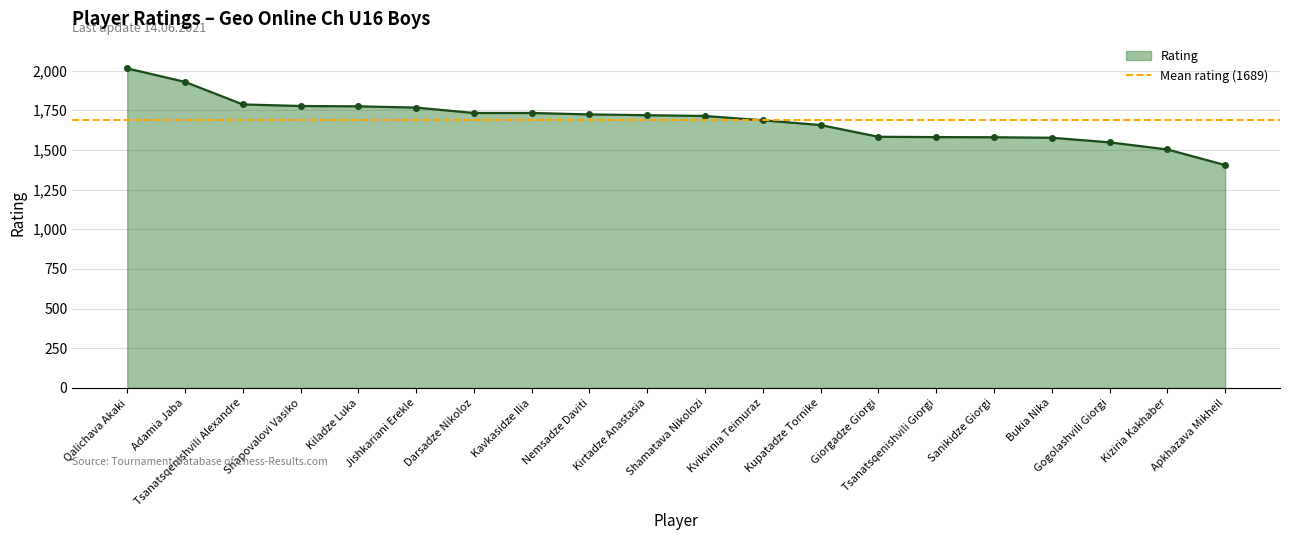

What is the change in value from Tsanatsqenishvili Alexandre to Kiziria Kakhaber?

-284